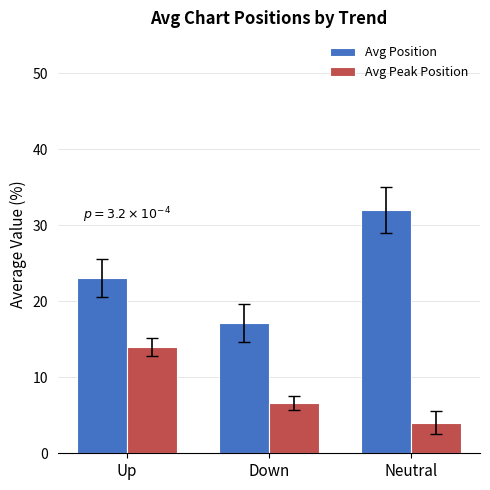

What are all the series names shown in the legend?

Avg Position, Avg Peak Position